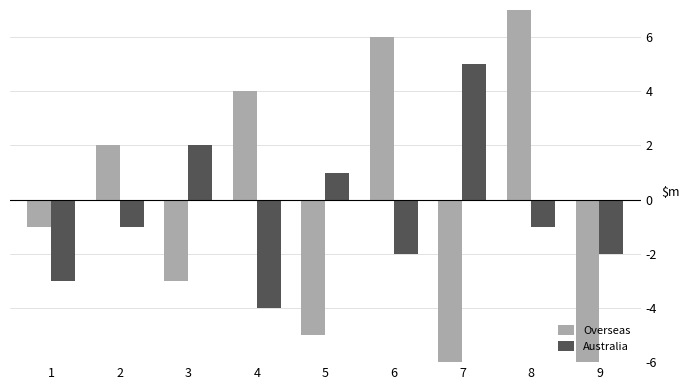

Reading left to right, transcribe all the data shown in this chart.

Overseas: 1=-1	2=2	3=-3	4=4	5=-5	6=6	7=-7	8=8	9=-9
Australia: 1=-3	2=-1	3=2	4=-4	5=1	6=-2	7=5	8=-1	9=-2